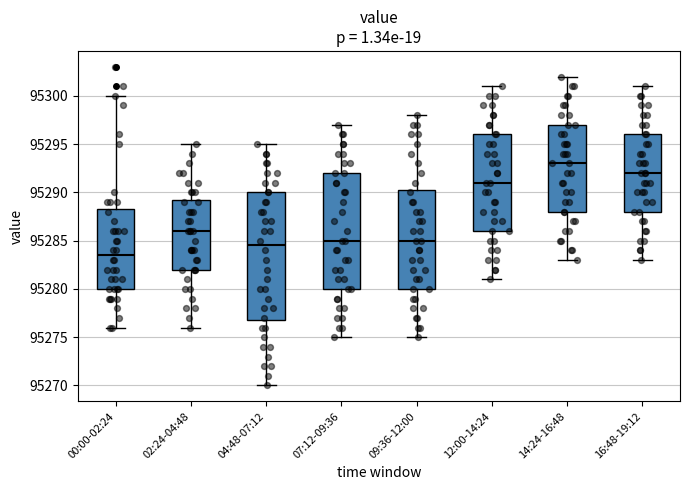

Reading left to right, transcribe this box plot: for each box, give where its median line is, the range the box spans, and where its two whiskers end, as read against the y-axis. The values are not printed on the chart, so give them approximately, as read against the axis.

00:00-02:24: median 95283.5, box 95280.0 to 95288.5, whiskers 95276.0 to 95300.0
02:24-04:48: median 95286.0, box 95282.0 to 95289.5, whiskers 95276.0 to 95295.0
04:48-07:12: median 95284.5, box 95277.0 to 95290.0, whiskers 95270.0 to 95295.0
07:12-09:36: median 95285.0, box 95280.0 to 95292.0, whiskers 95275.0 to 95297.0
09:36-12:00: median 95285.0, box 95280.0 to 95290.5, whiskers 95275.0 to 95298.0
12:00-14:24: median 95291.0, box 95286.0 to 95296.0, whiskers 95281.0 to 95301.0
14:24-16:48: median 95293.0, box 95288.0 to 95297.0, whiskers 95283.0 to 95302.0
16:48-19:12: median 95292.0, box 95288.0 to 95296.0, whiskers 95283.0 to 95301.0